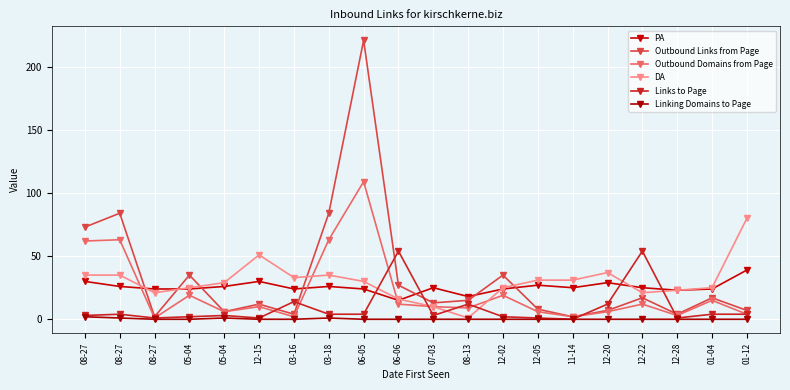

Between 03-16 and 01-04, which series saw the biggest shift?

Outbound Links from Page